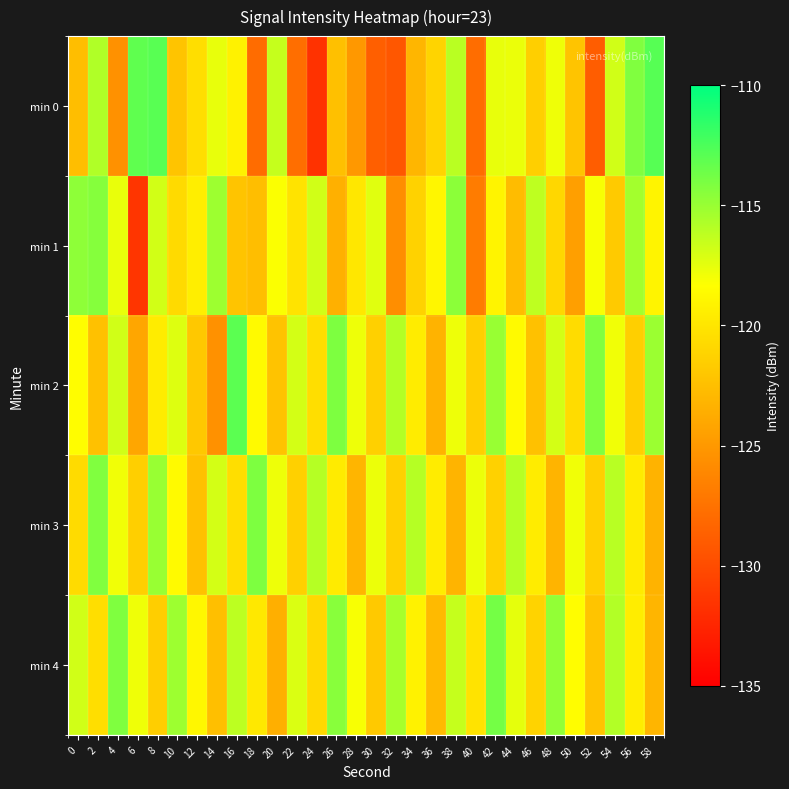

What is the difference between the highest and lowest values at 40?

10.1